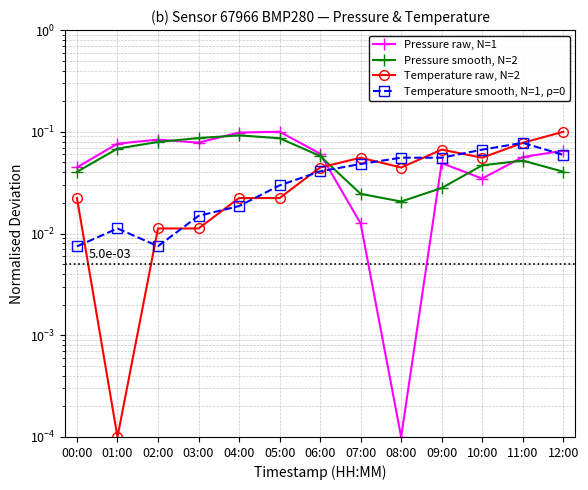

What is the sum of the Temperature smooth, N=1, ρ=0 values at 03:00 and 12:00?

0.1